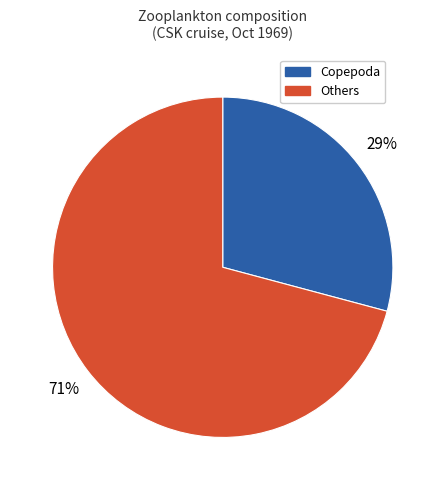

Which has a higher value, Others or Copepoda?

Others